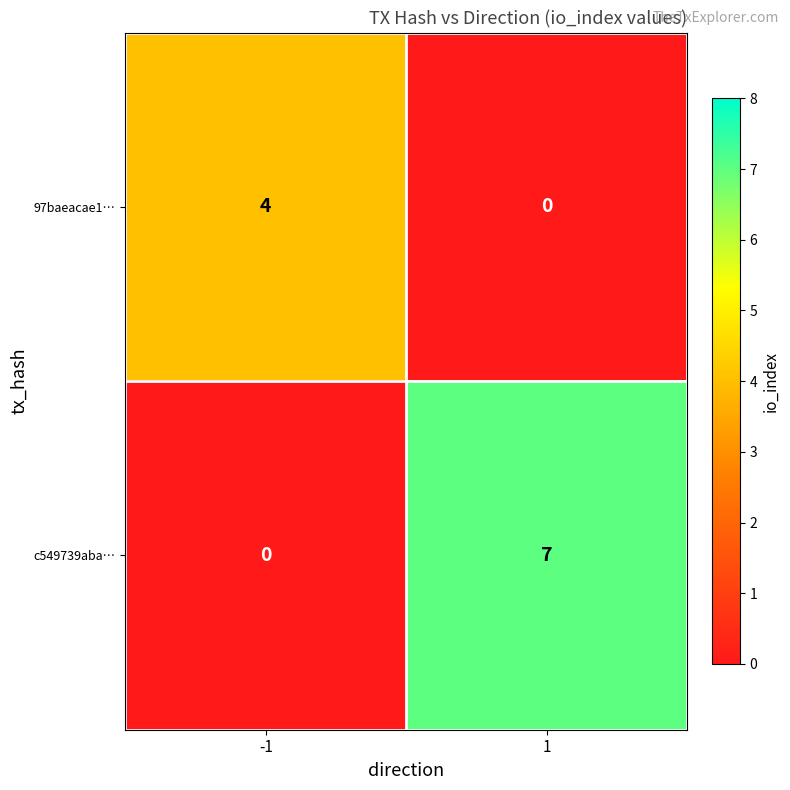

At how many categories does at least one series exceed 2?

2